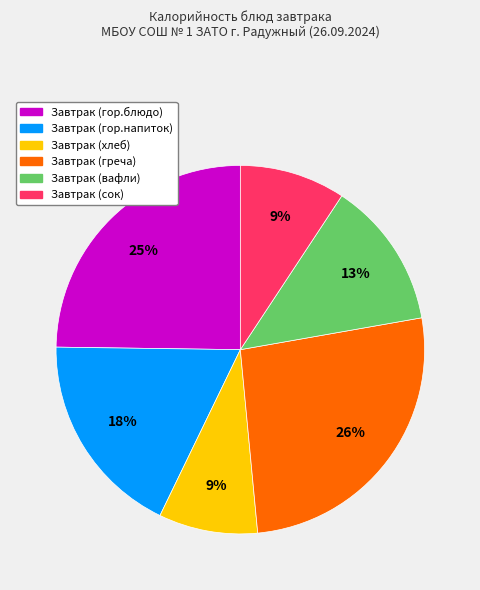

To the nearest percent, what portion does Завтрак (гор.напиток) represent?

18%